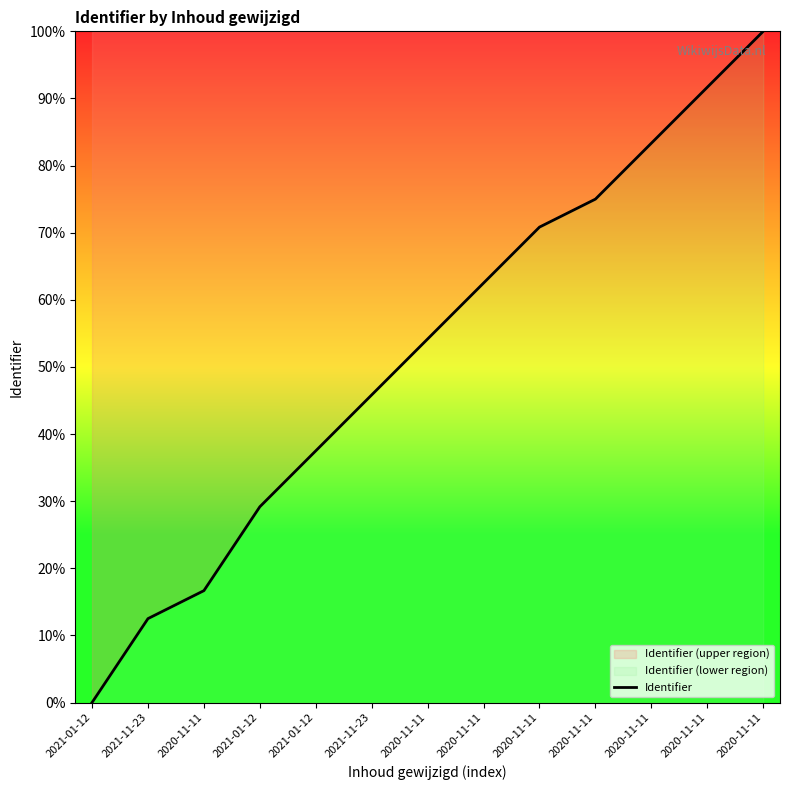

Count the number of data series in this chart.

1